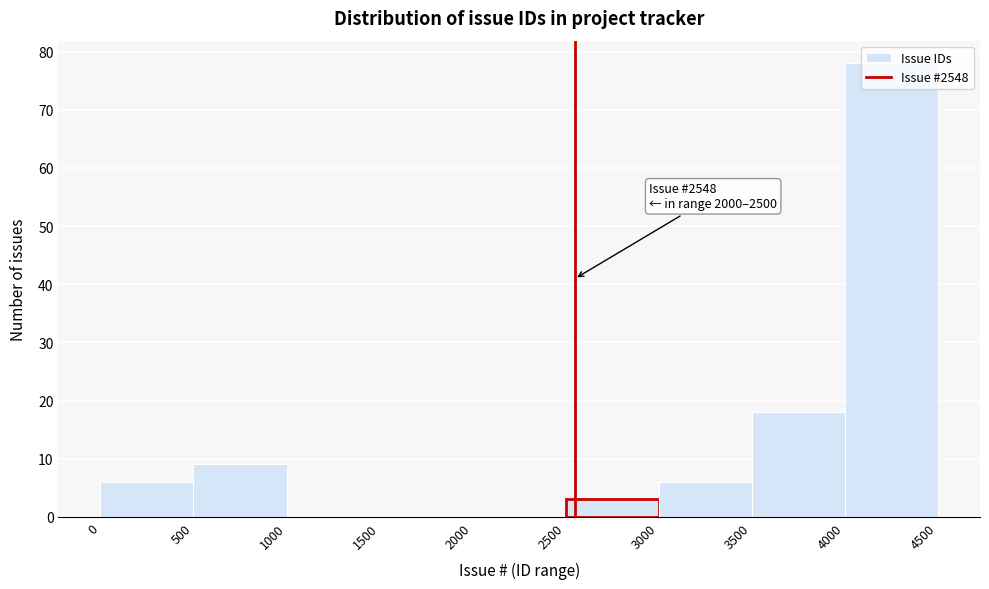

Which range on the x-axis has the tallest bar?

4000 to 4500